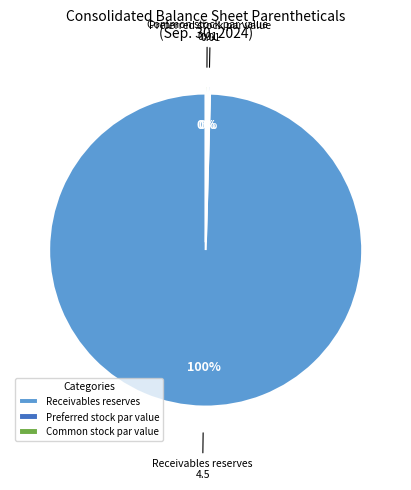

Is it true that Receivables reserves is 100% of the pie?

True